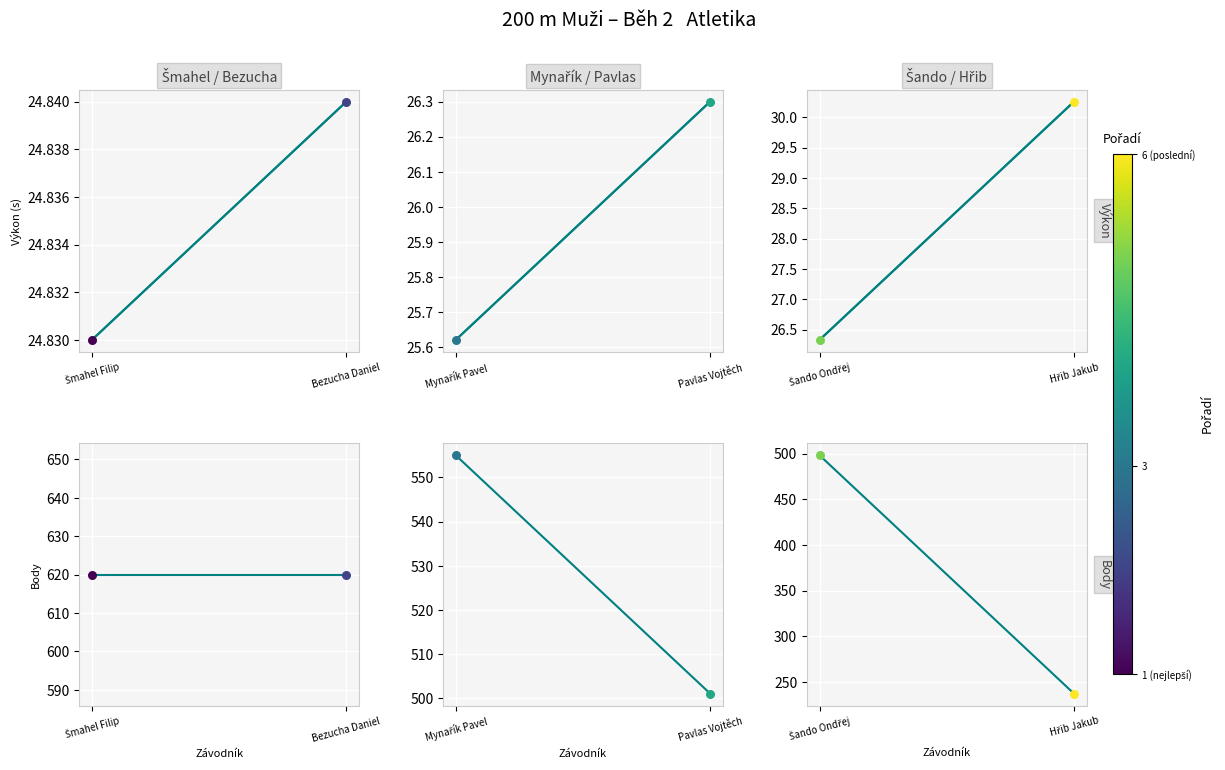

Which series contains the lowest Y value?

Výkon